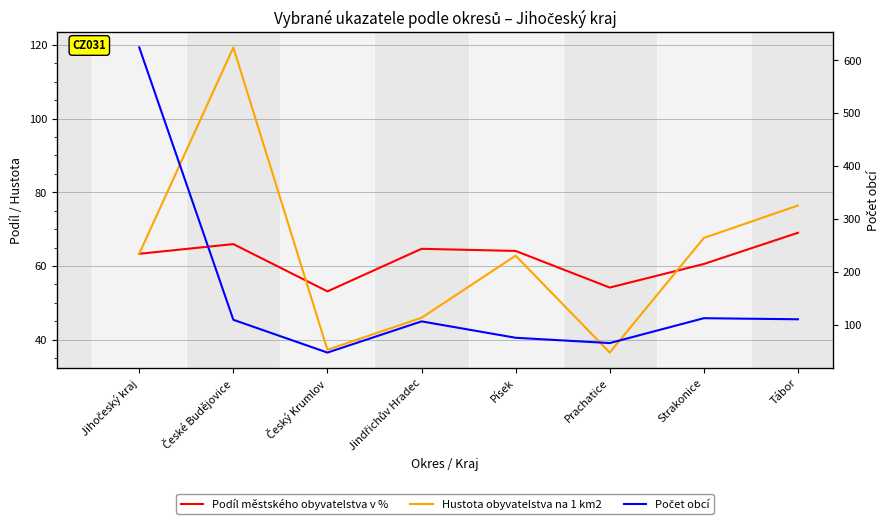

Does the chart display data point markers on the line(s)?

No